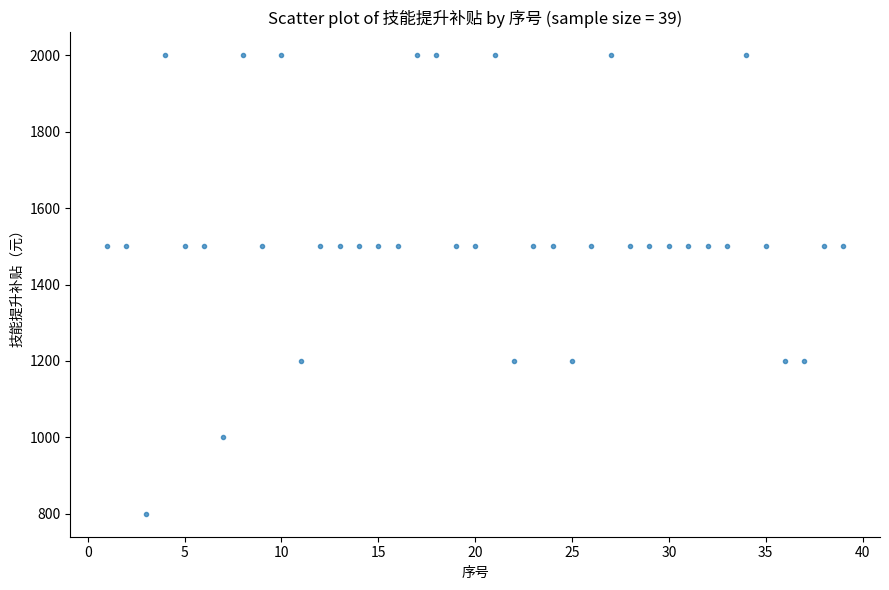

What is the range of X values (max minus min)?

38